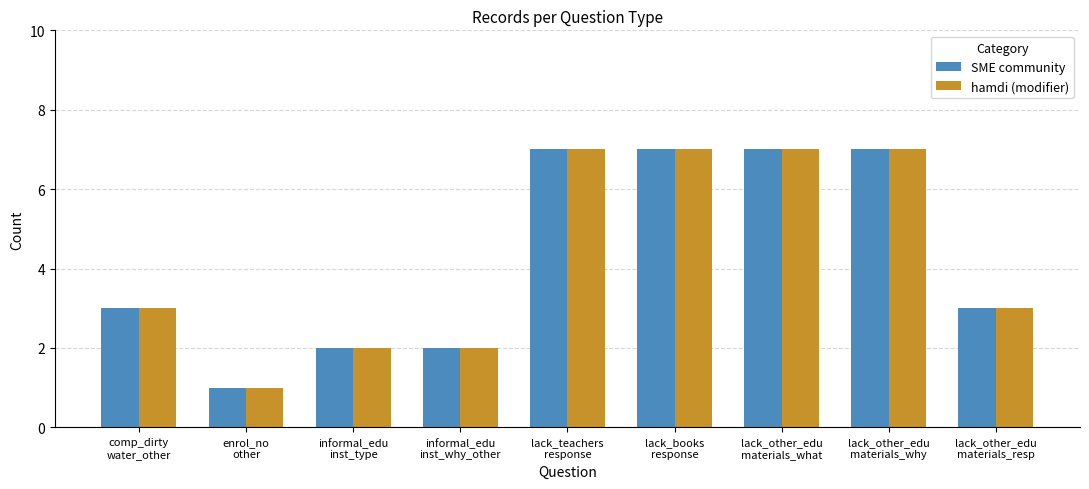

Reading left to right, what are all the values shown in this chart?

SME community: comp_dirty
water_other=3	enrol_no
other=1	informal_edu
inst_type=2	informal_edu
inst_why_other=2	lack_teachers
response=7	lack_books
response=7	lack_other_edu
materials_what=7	lack_other_edu
materials_why=7	lack_other_edu
materials_resp=3
hamdi (modifier): comp_dirty
water_other=3	enrol_no
other=1	informal_edu
inst_type=2	informal_edu
inst_why_other=2	lack_teachers
response=7	lack_books
response=7	lack_other_edu
materials_what=7	lack_other_edu
materials_why=7	lack_other_edu
materials_resp=3